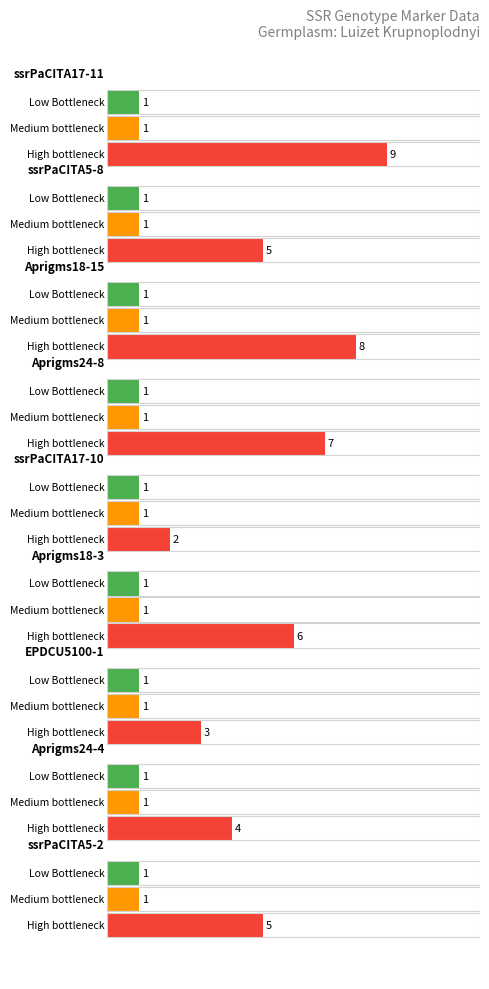

At which category is the sum across all series the highest?

ssrPaCITA17-11